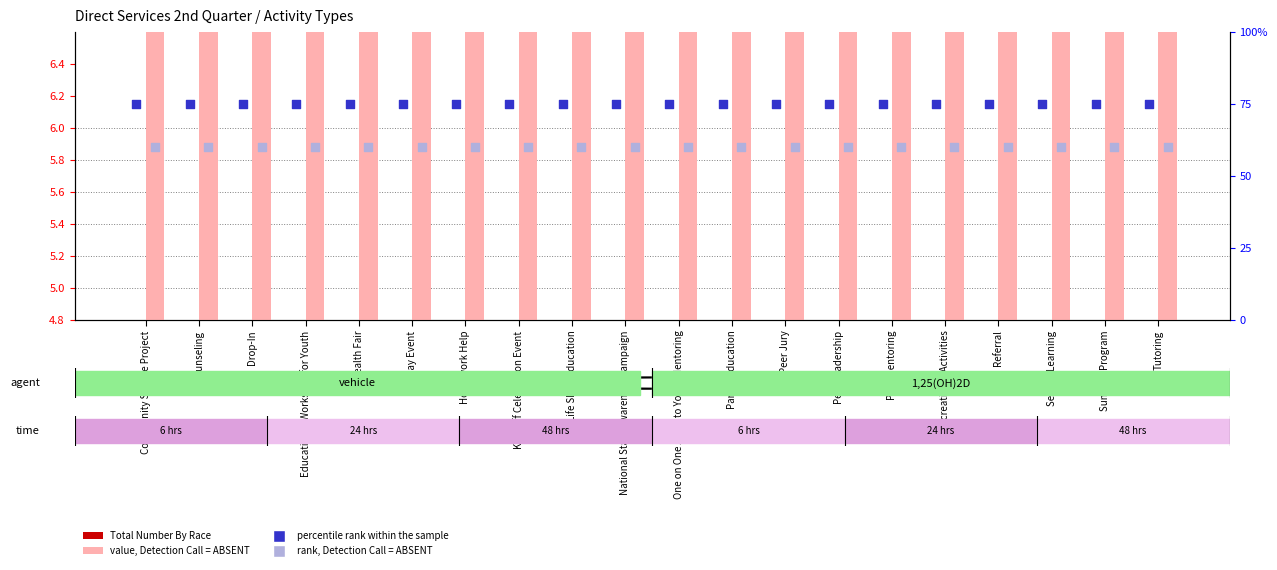

What are all the series names shown in the legend?

Total Number By Race, value, Detection Call = ABSENT, percentile rank within the sample, rank, Detection Call = ABSENT